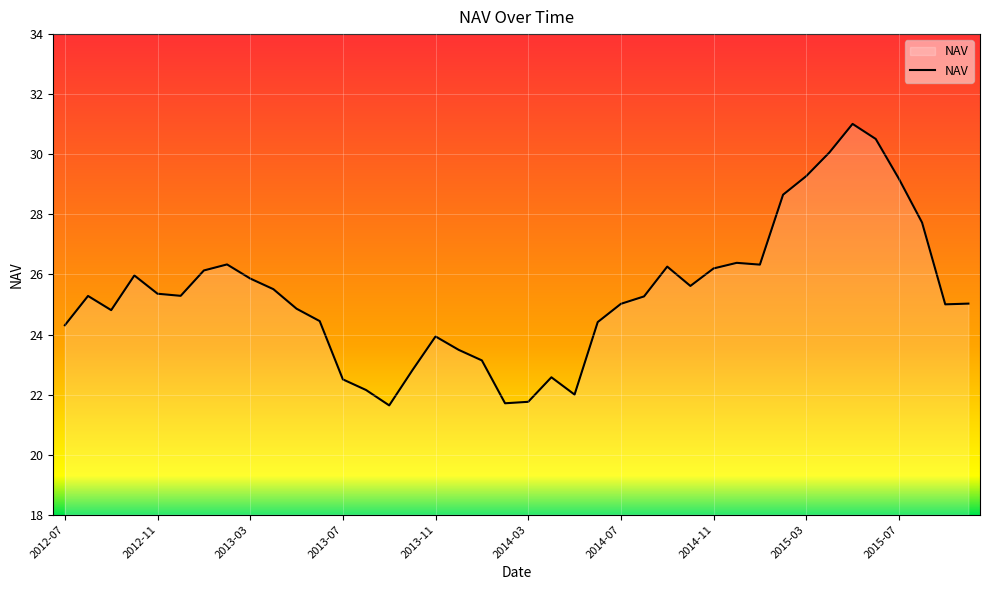

Count the number of data series in this chart.

1